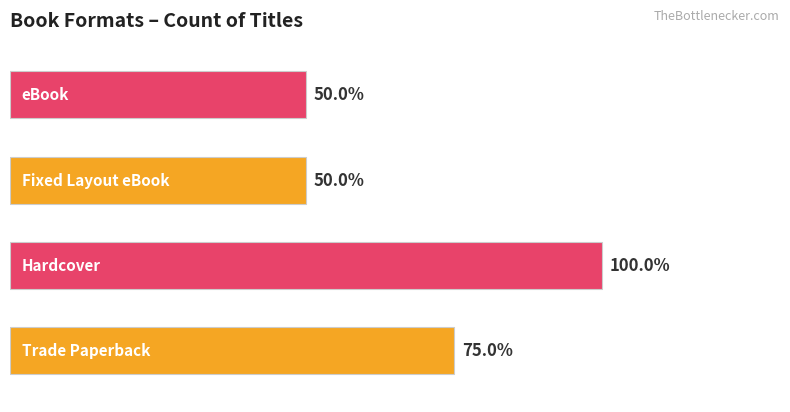

Are the bars horizontal?

Yes